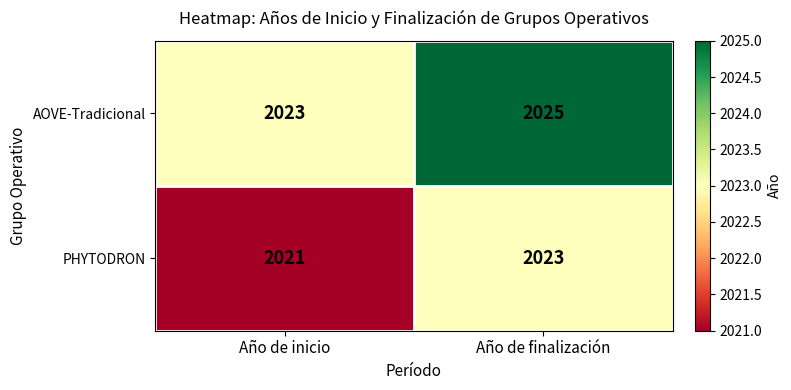

What is the average value of the AOVE-Tradicional series?

2024